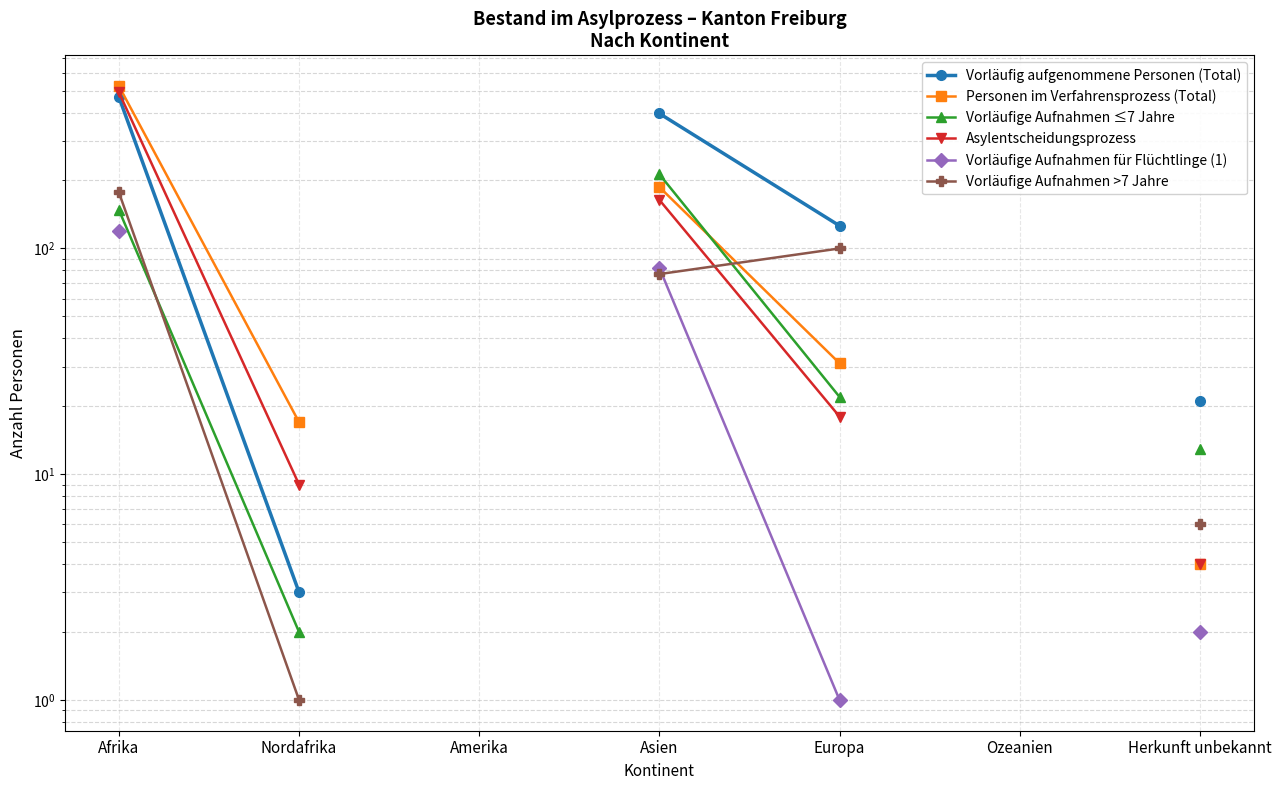

What is the total value across all series at Asien?

1119.0